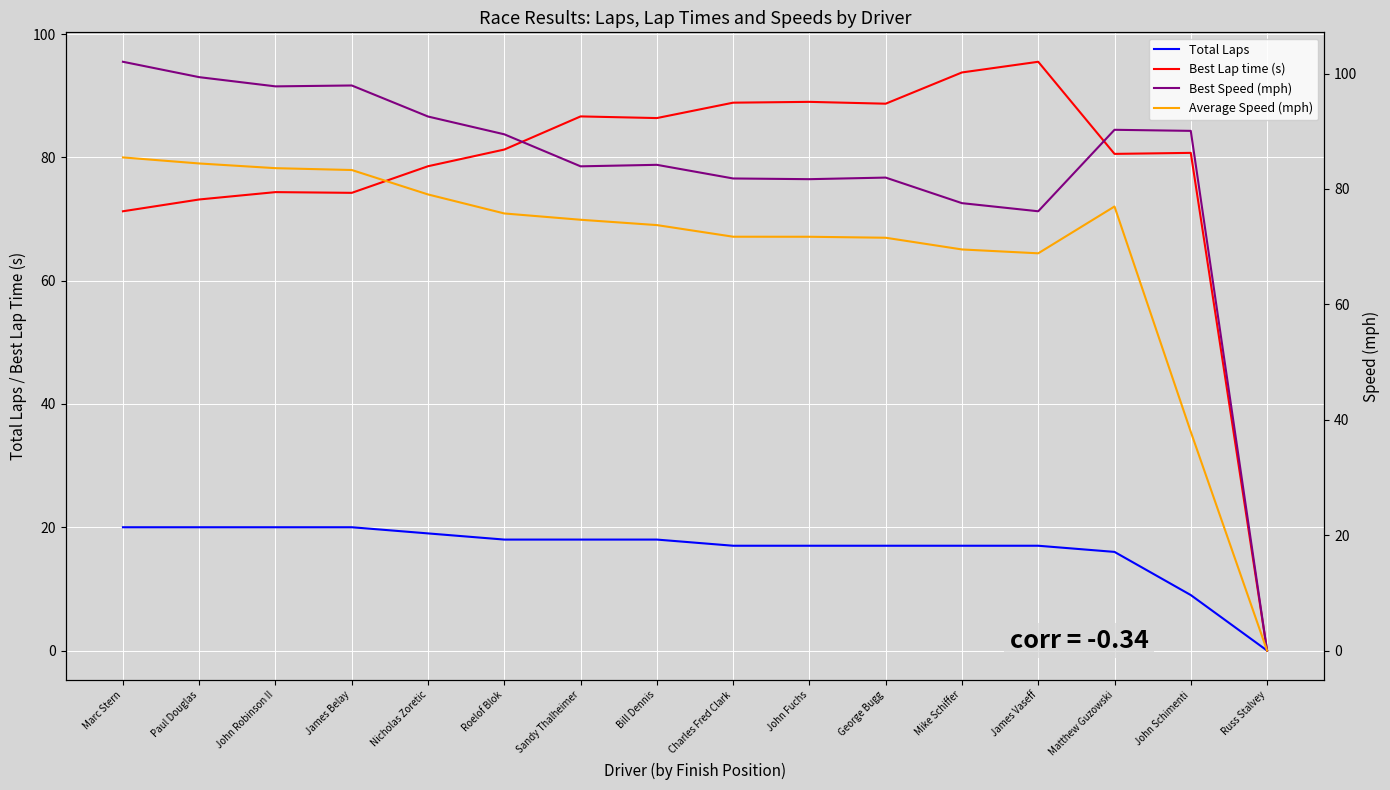

The value of Best Speed (mph) at Russ Stalvey is 32.5. True or false?

False